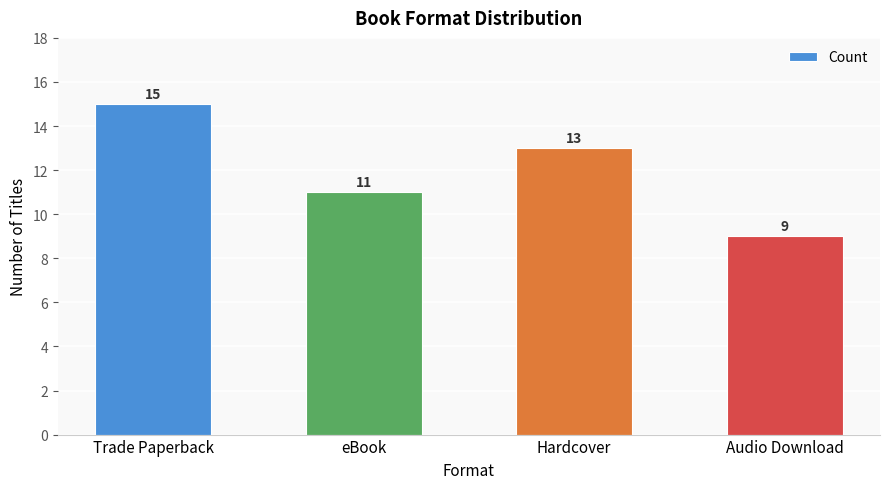

The chart shows a value of 11 at eBook. True or false?

True